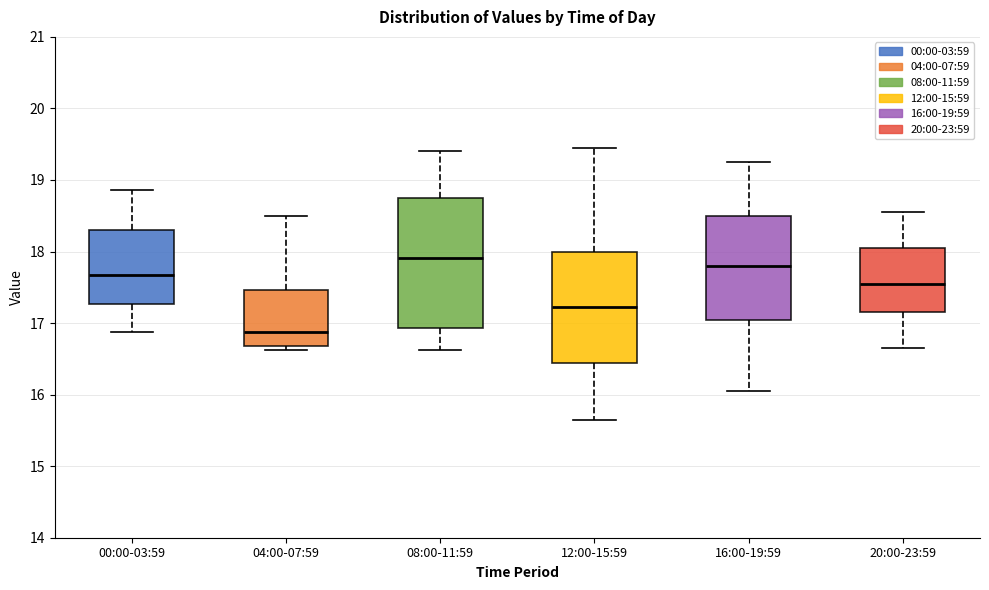

Which box has the highest median line?

08:00-11:59